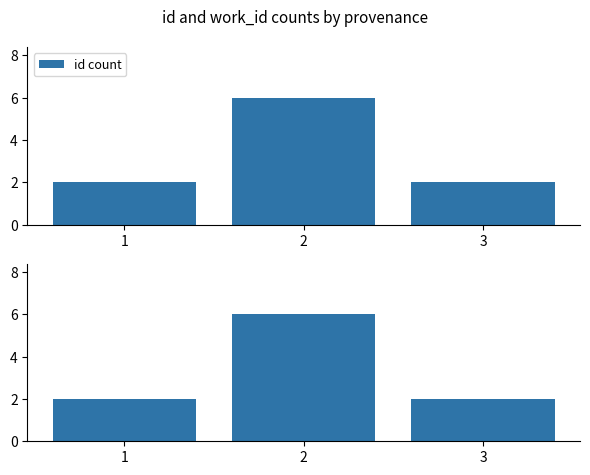

What is the maximum value for id count?

6